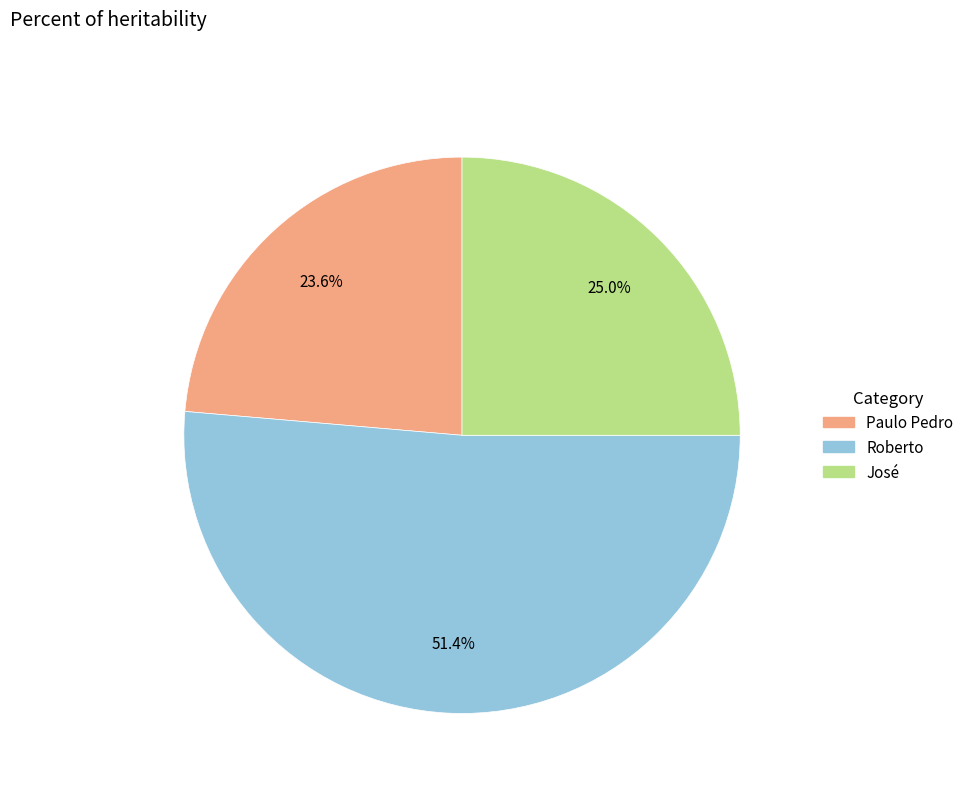

What is the ratio of the value at Paulo Pedro to the value at José?

0.9